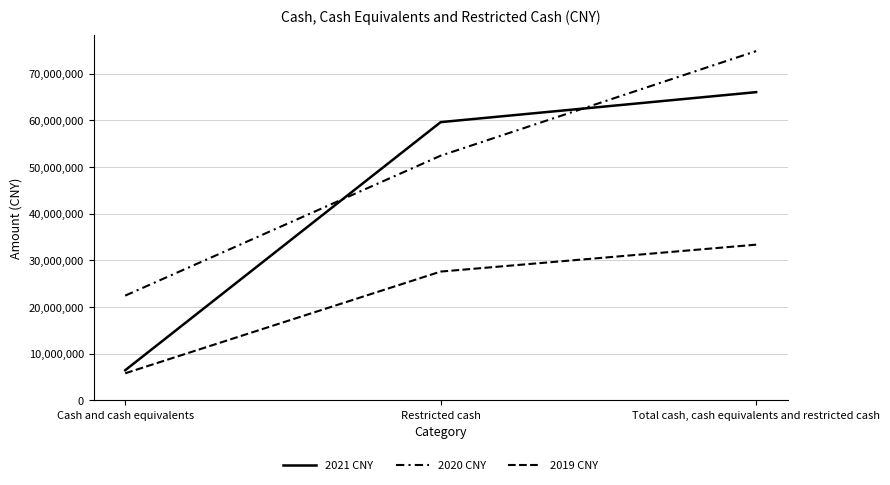

Does the chart have visible grid lines?

Yes